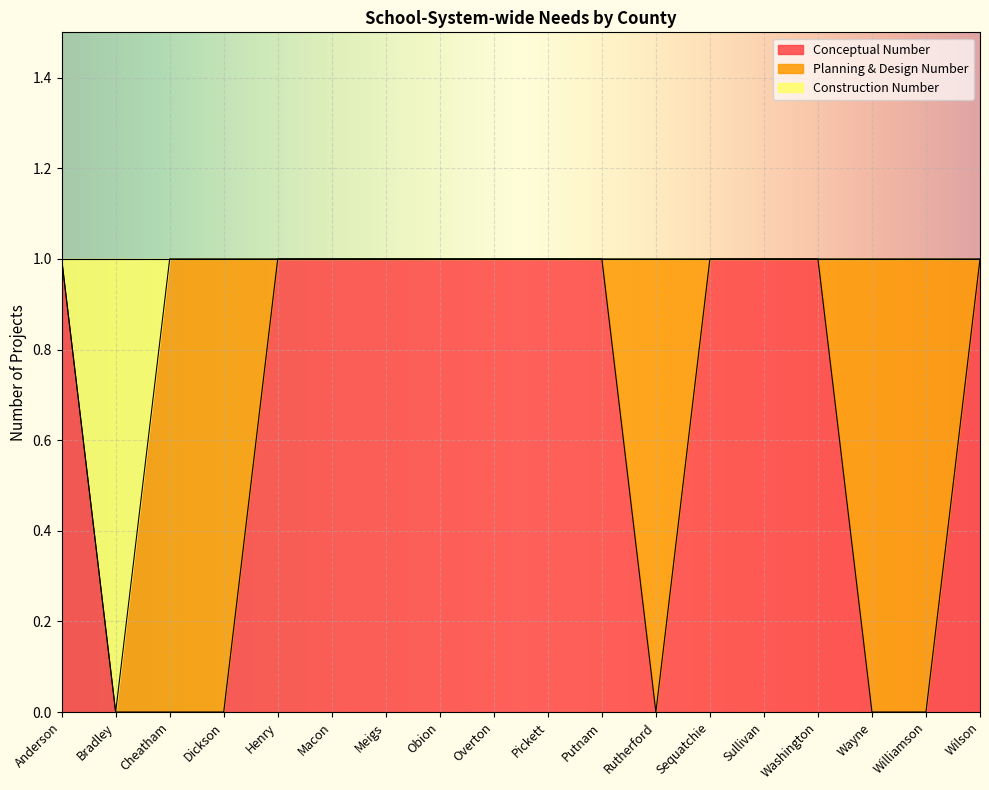

The value of Conceptual Number at Henry is 1. True or false?

True